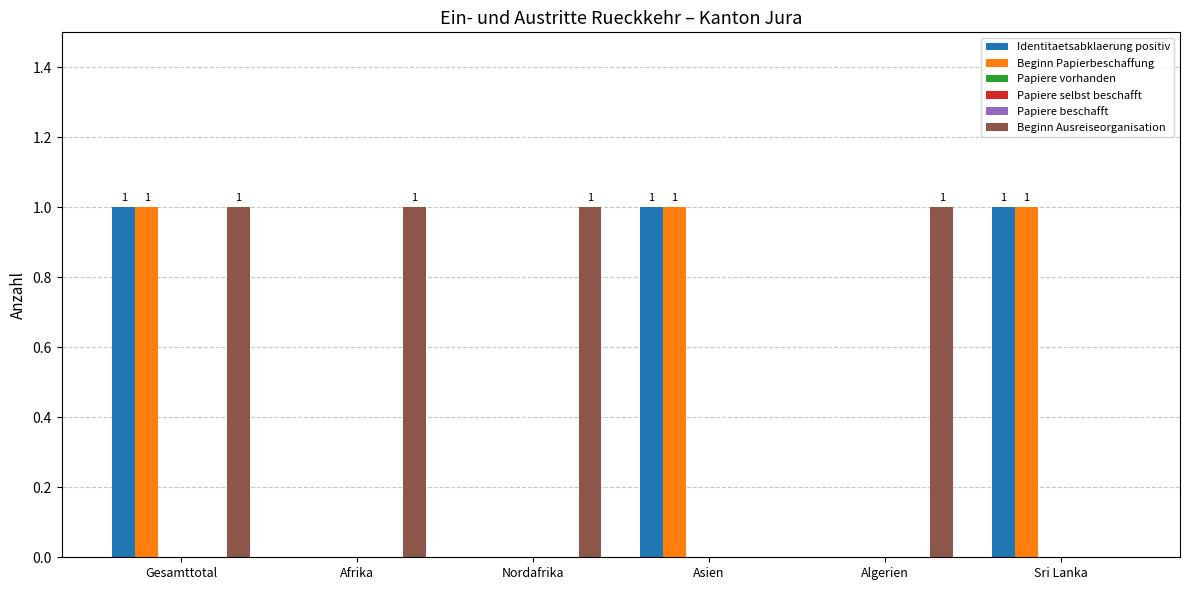

Which series has the widest spread of values?

Identitaetsabklaerung positiv